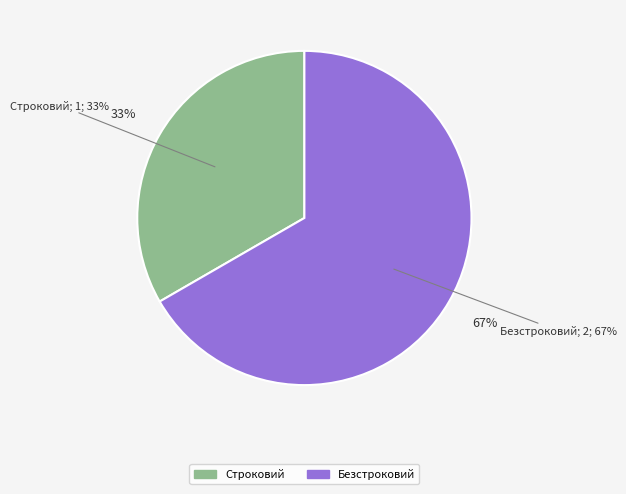

Do Строковий and Безстроковий together represent more than half of the pie?

Yes